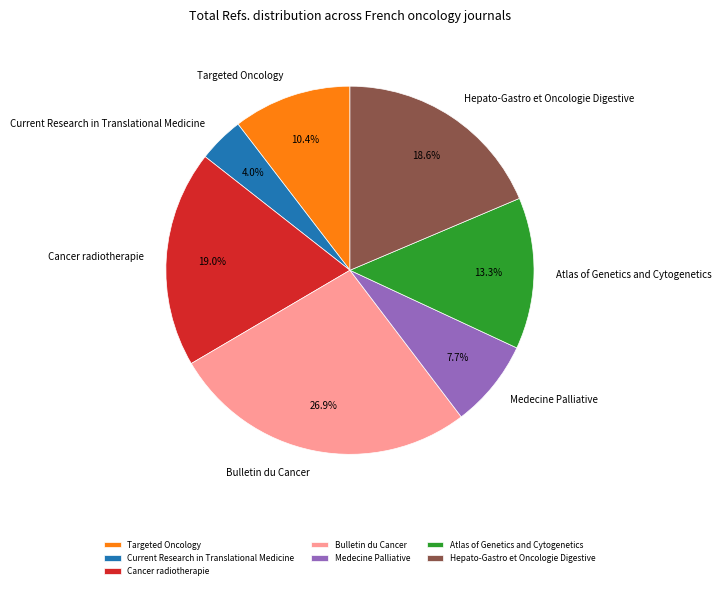

To the nearest percent, what is the difference between the largest and smallest slice percentages?

23%